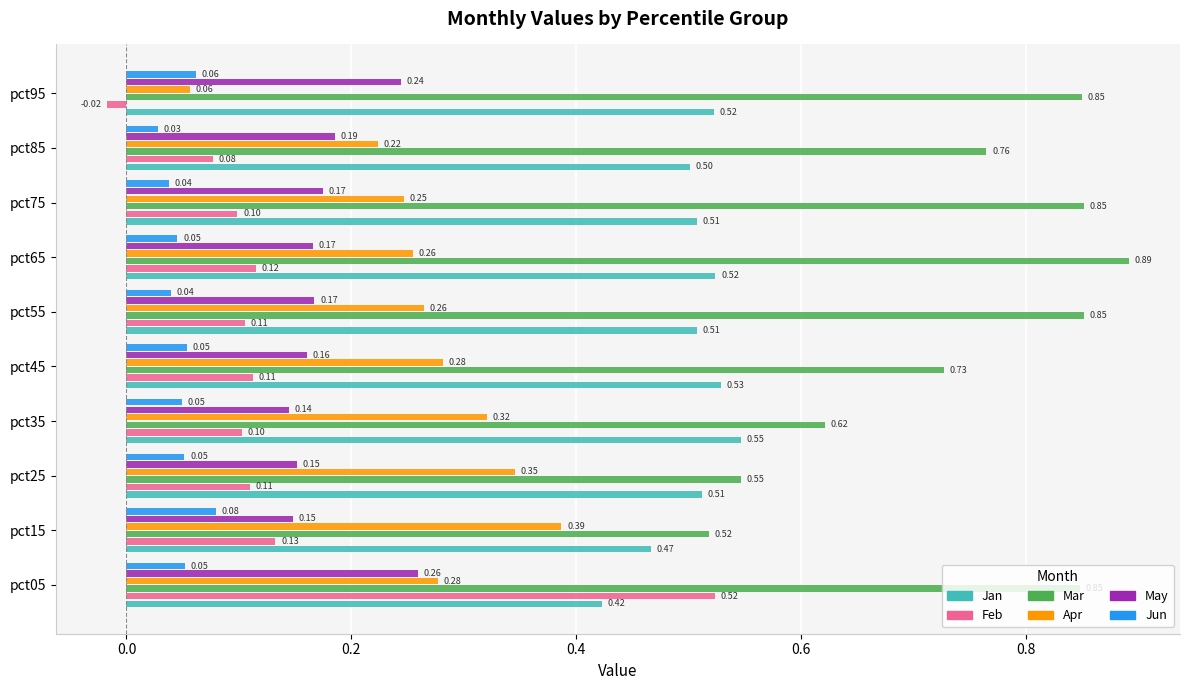

Which series has the largest range (max minus min)?

Feb